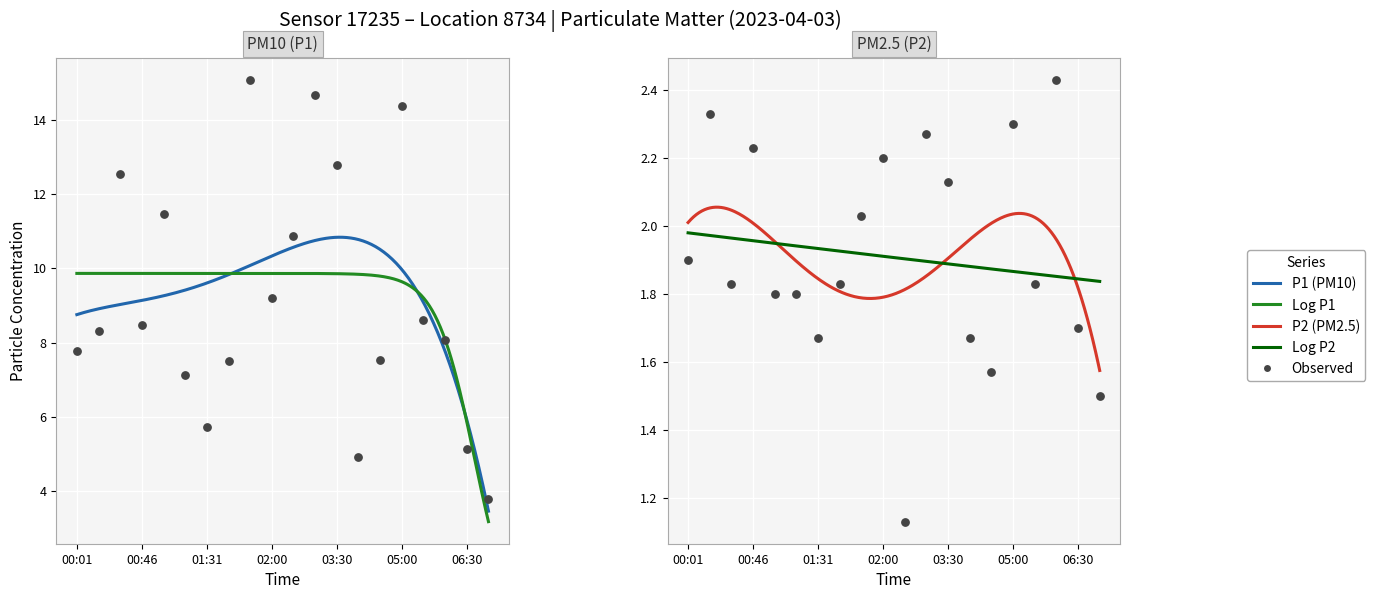

What is the total value across all series at 00:46?

10.7